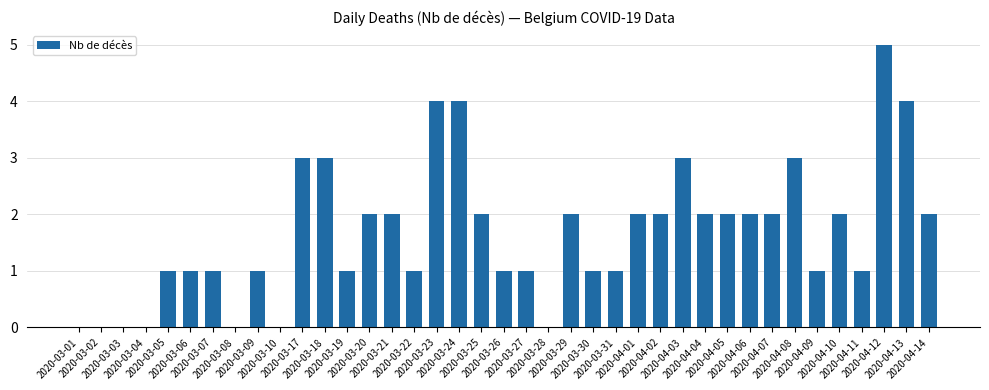

Where does the data first go above 2?

2020-03-17